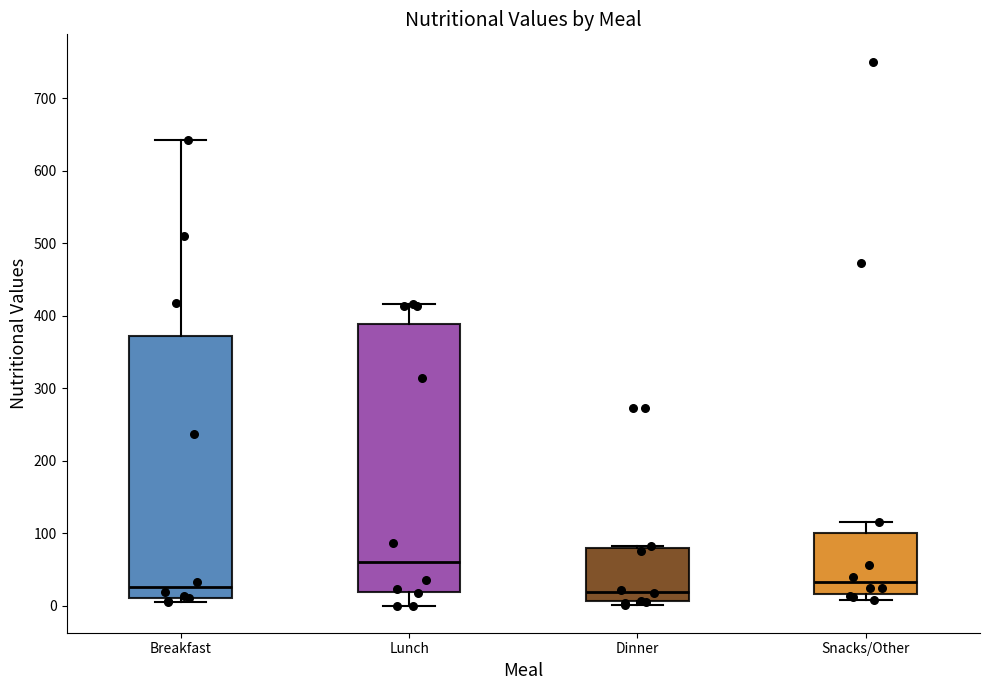

Reading left to right, read every box against the y-axis: the position of its median line, the range the box covers, and the ends of its whiskers. The values are not printed on the chart, so give them approximately, as read against the axis.

Breakfast: median 30, box 10 to 370, whiskers 10 (just below the box's lower edge) to 640
Lunch: median 60, box 20 to 390, whiskers 0 to 420
Dinner: median 20, box 10 to 80, whiskers 0 to 80
Snacks/Other: median 30, box 20 to 100, whiskers 10 to 110